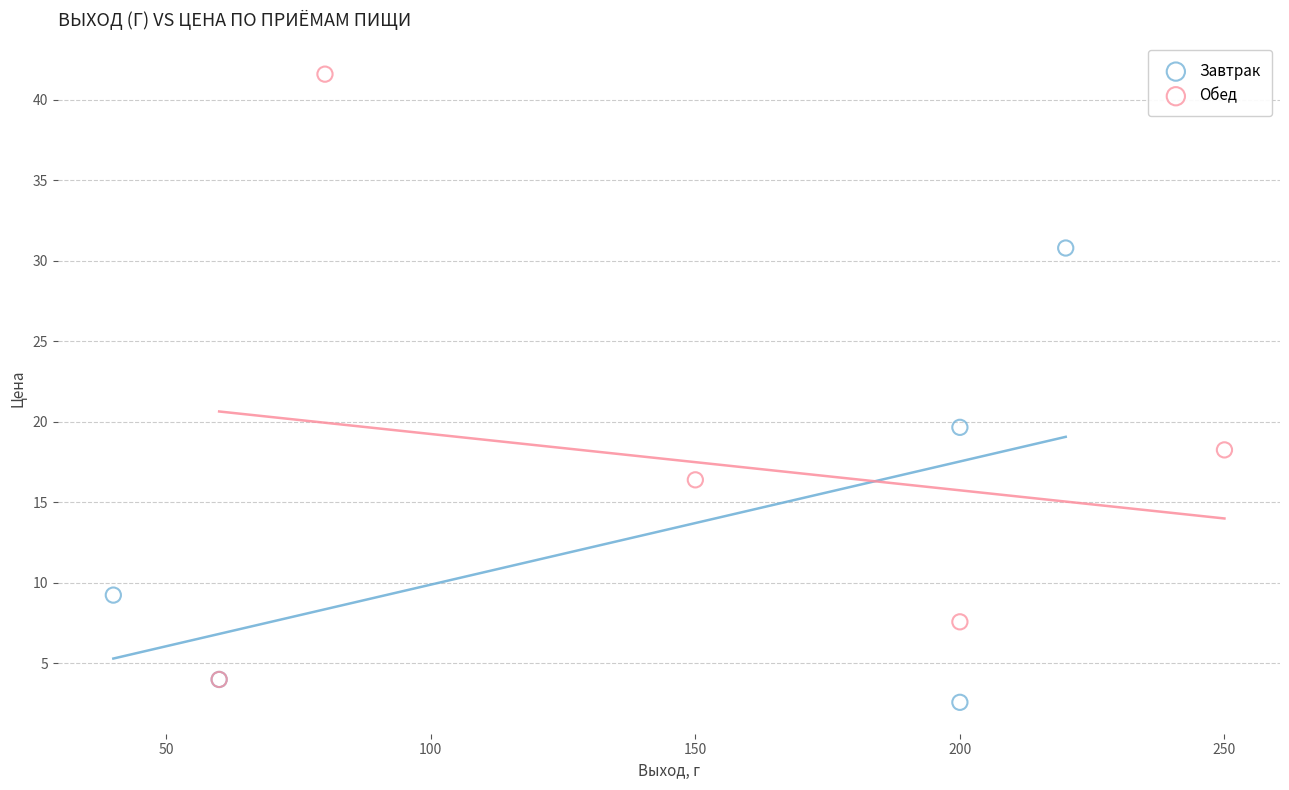

Which series has the largest Y range (max minus min)?

Обед